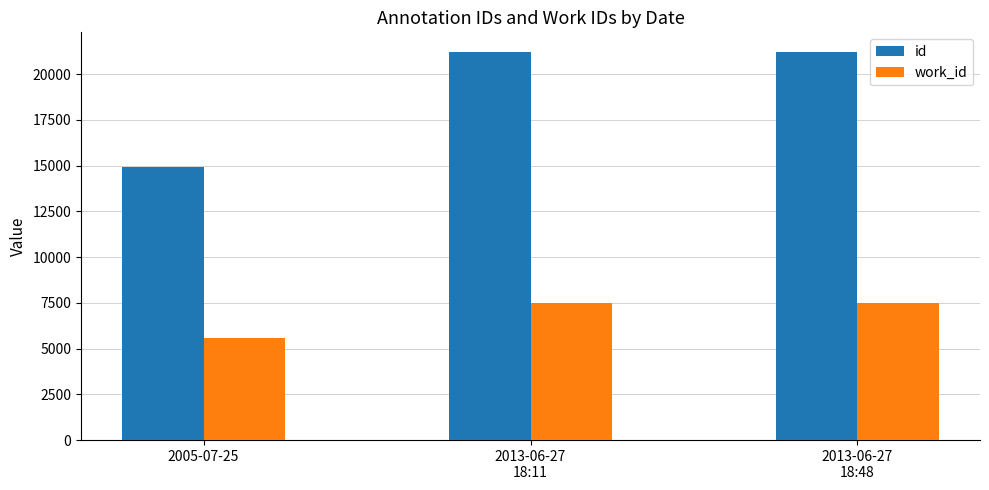

What is the sum of all work_id values?

20559